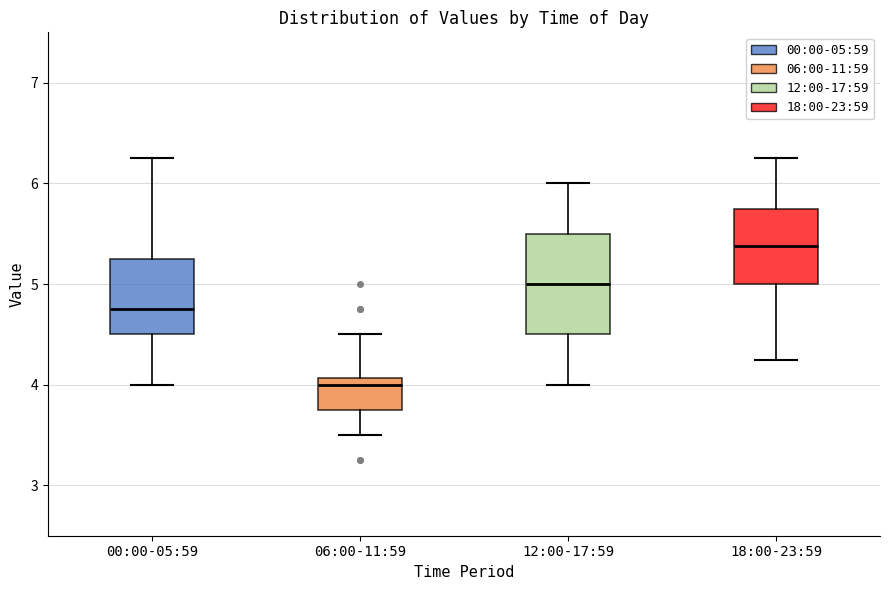

Which box has the highest median line?

18:00-23:59